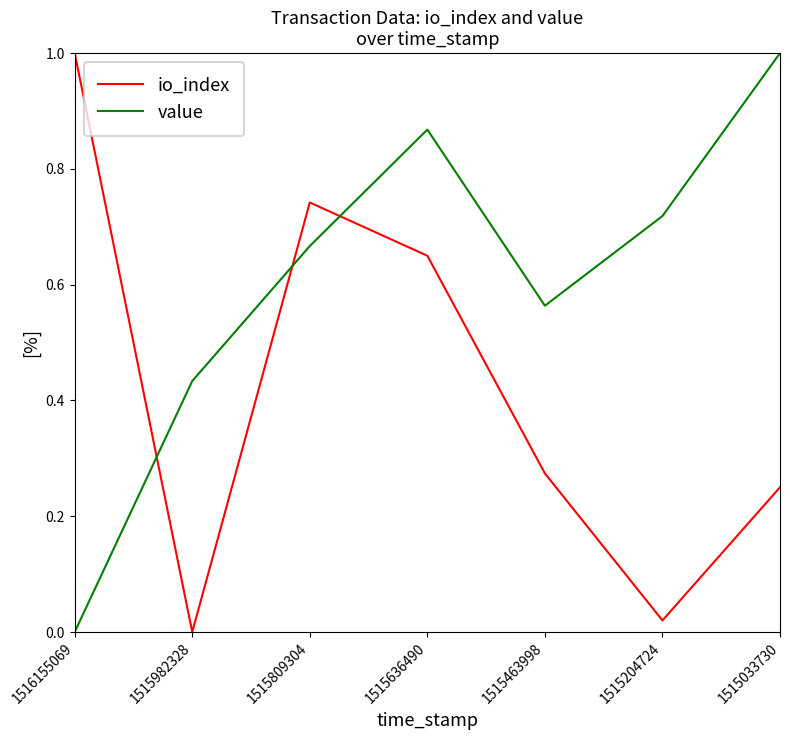

Which category has the lowest value in the value series?

1516155069